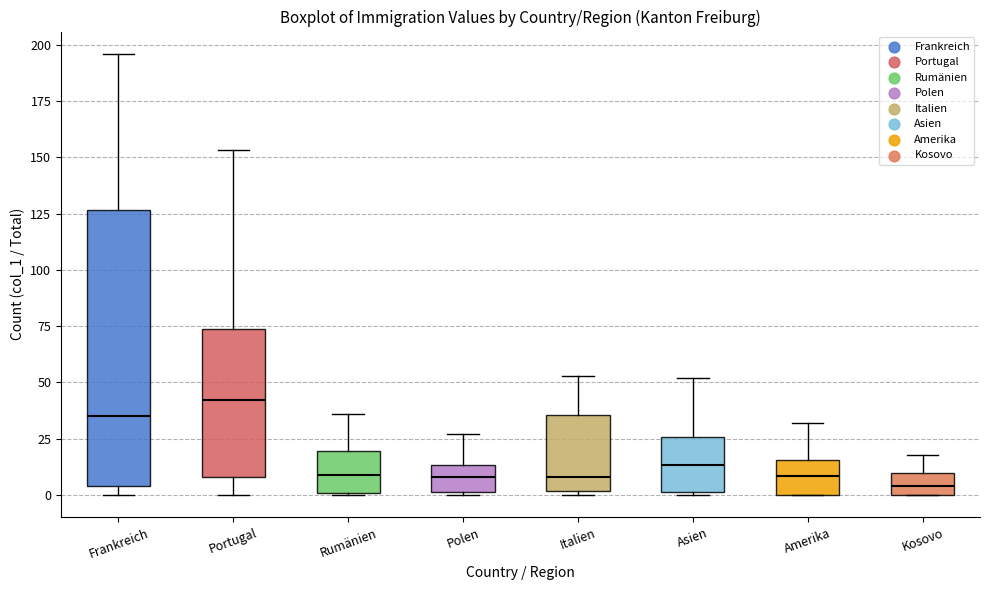

Which box has the highest median line?

Portugal